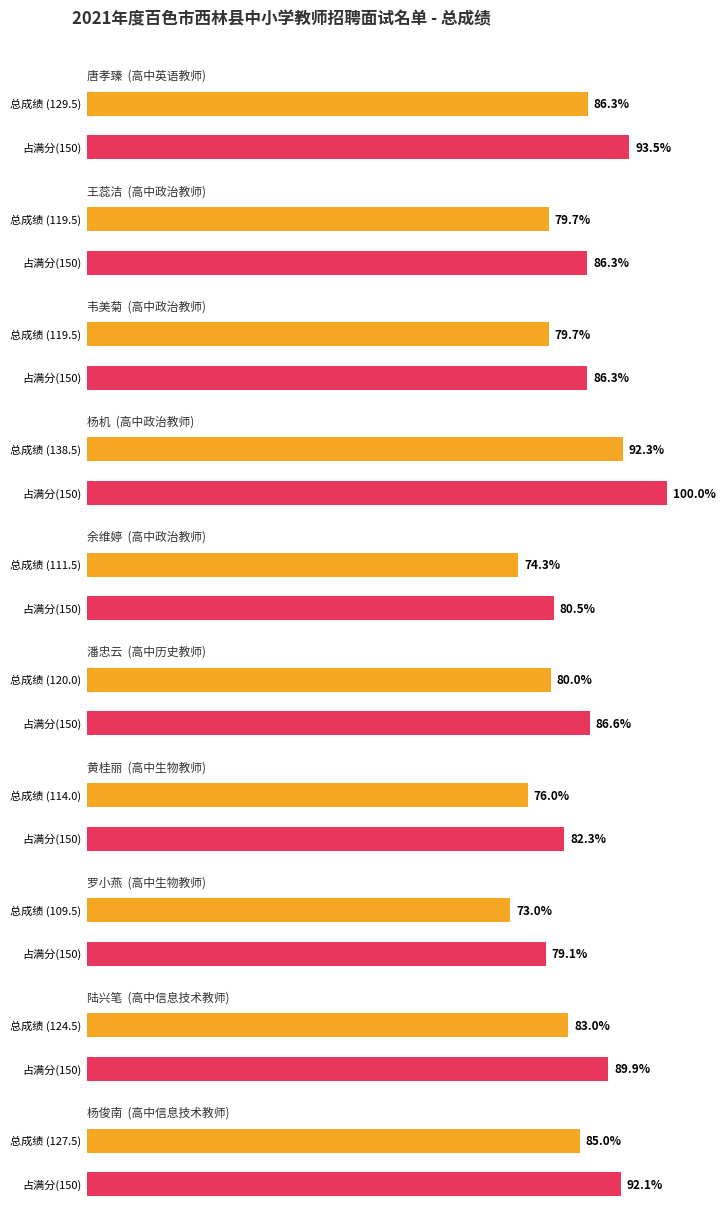

What is the approximate value at 余维婷?

111.5